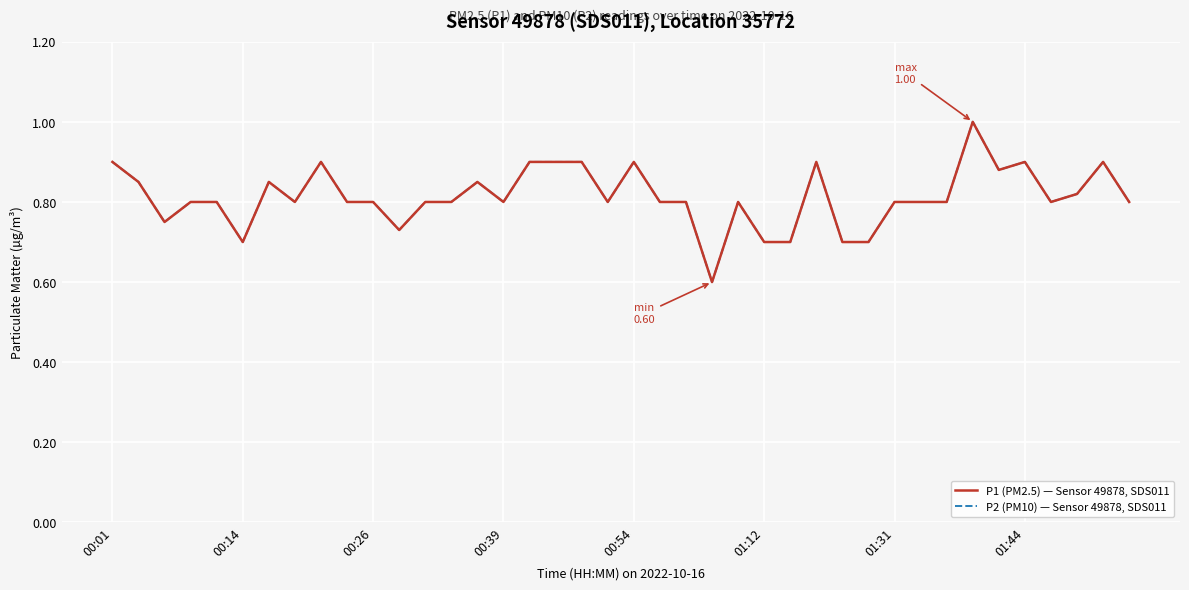

True or false: P2 (PM10) — Sensor 49878, SDS011 and P1 (PM2.5) — Sensor 49878, SDS011 cross at least once.

False